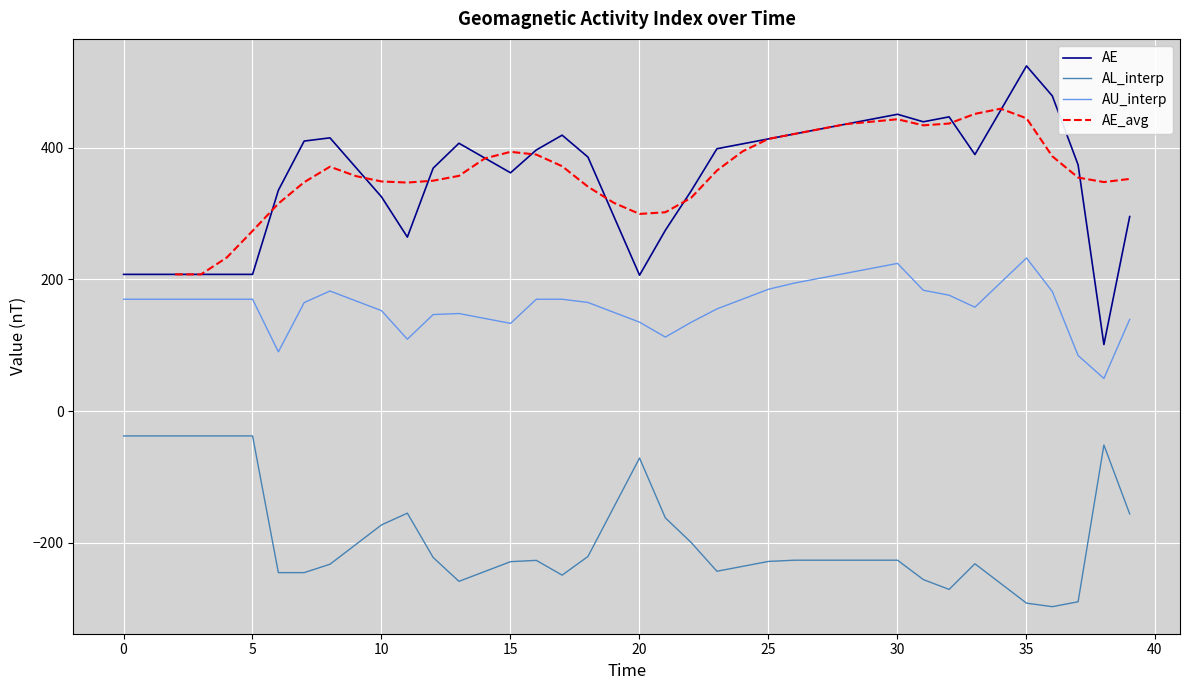

True or false: AL_interp and AU_interp intersect in this chart.

False